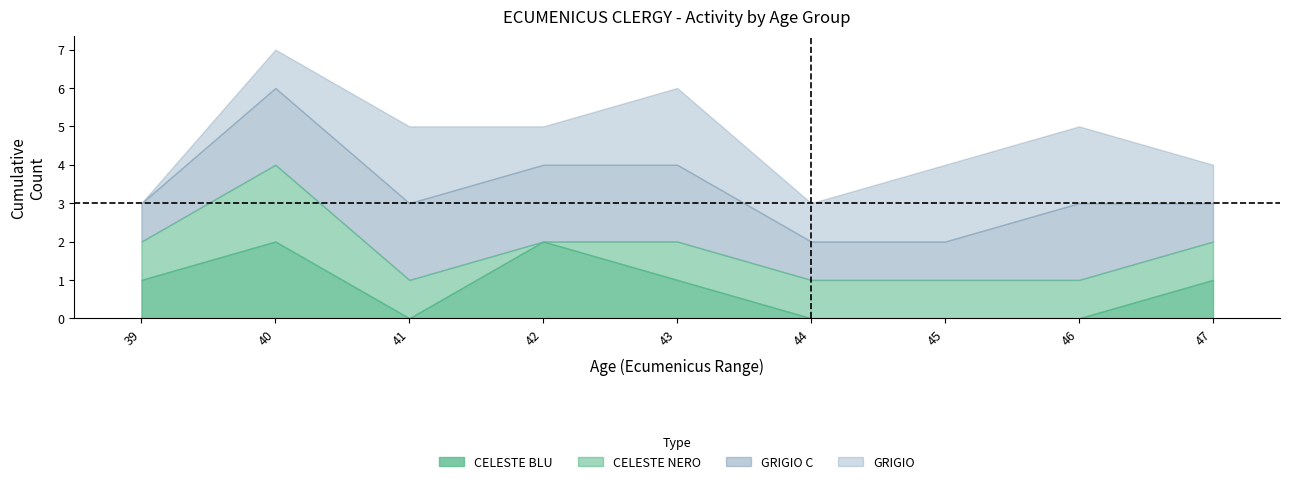

The CELESTE_NERO series shows 1 at 41. True or false?

True